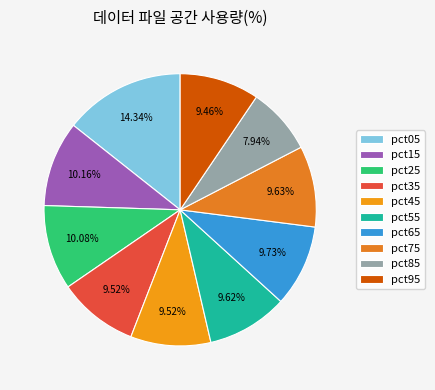

Does pct05 represent more than half of the total?

No